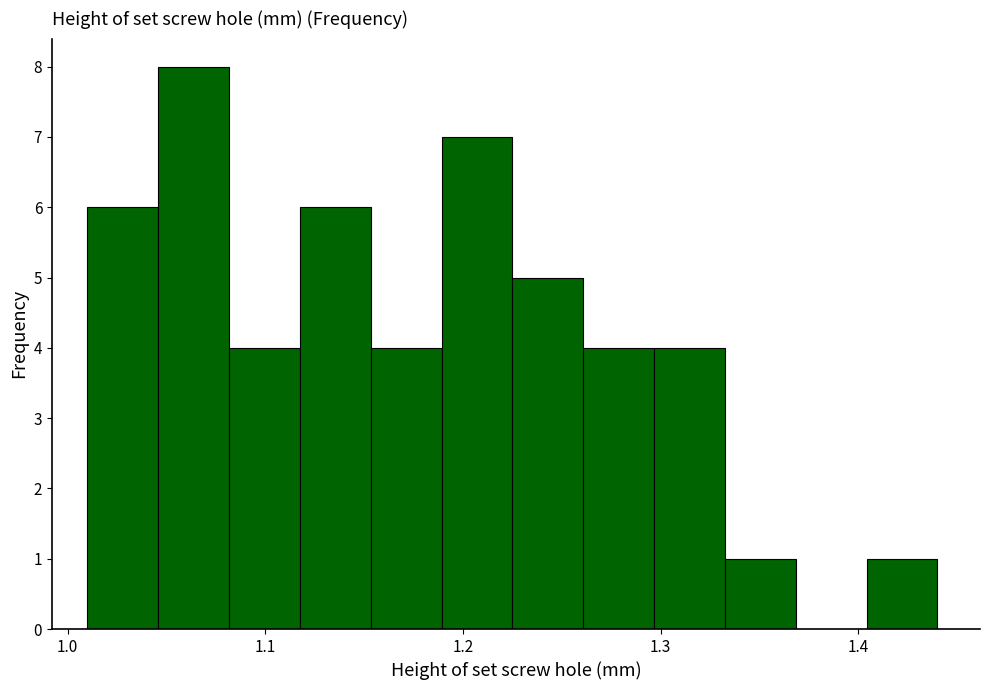

Read against the x-axis, roughly where is the centre of the tallest bar?

1.06